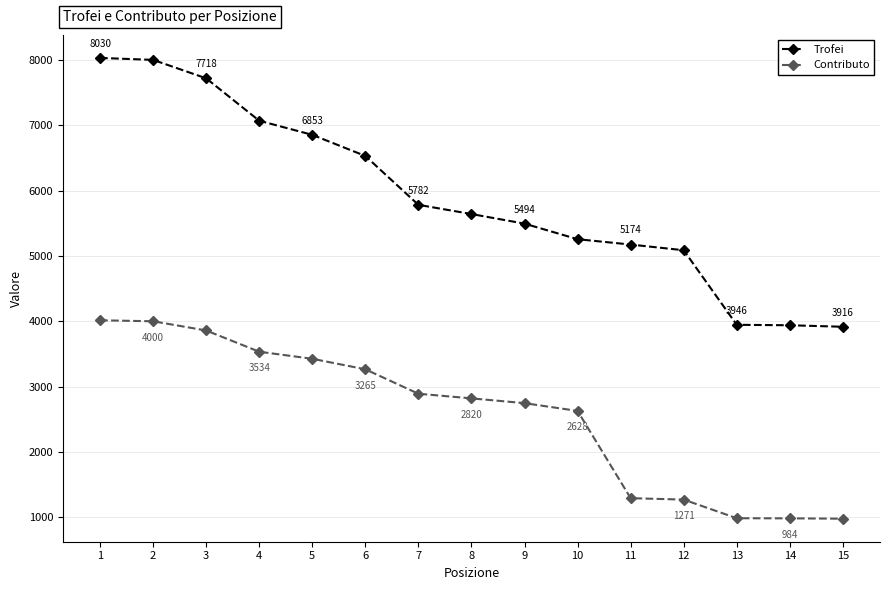

What are all the series names shown in the legend?

Trofei, Contributo